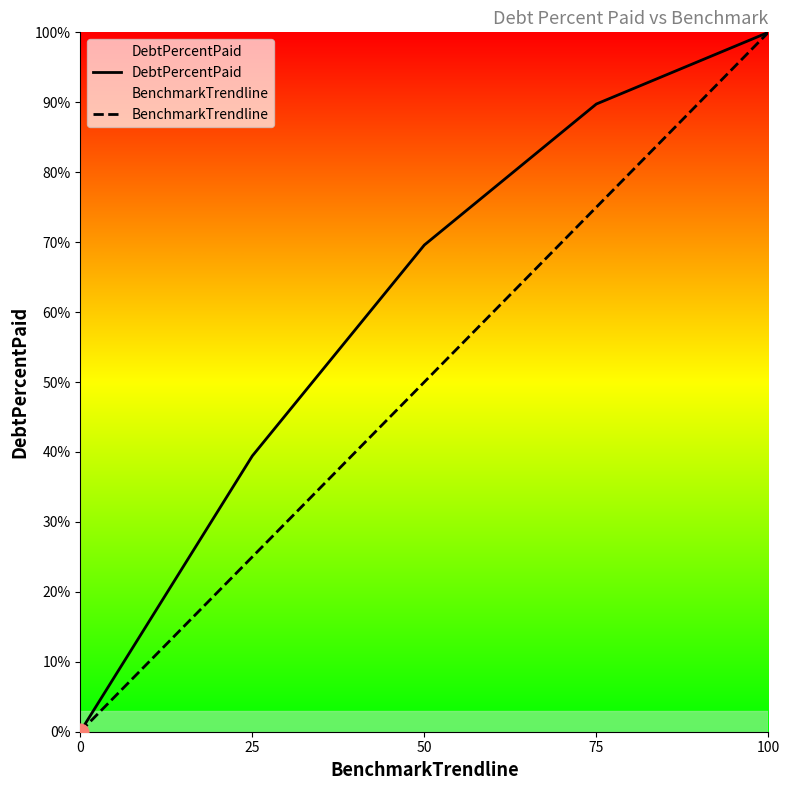

List the labels in order of BenchmarkTrendline value, smallest first.

0, 25, 50, 75, 100